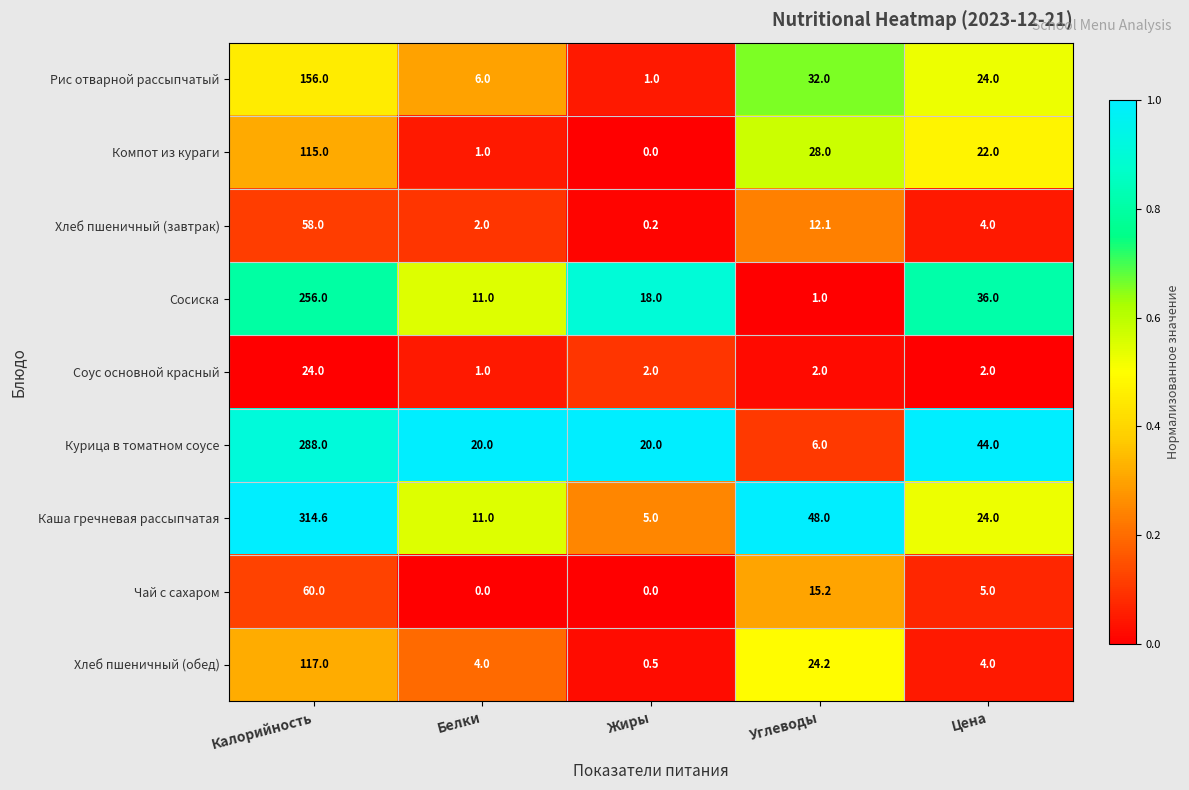

Which series changed the most between Углеводы and Цена?

Курица в томатном соусе